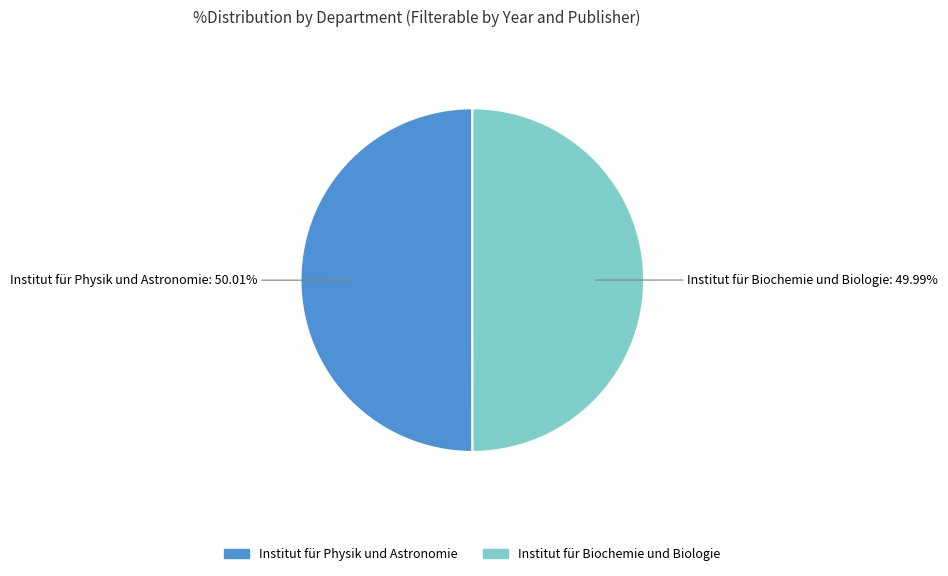

What percentage is the Institut für Biochemie und Biologie slice, to the nearest percent?

50%